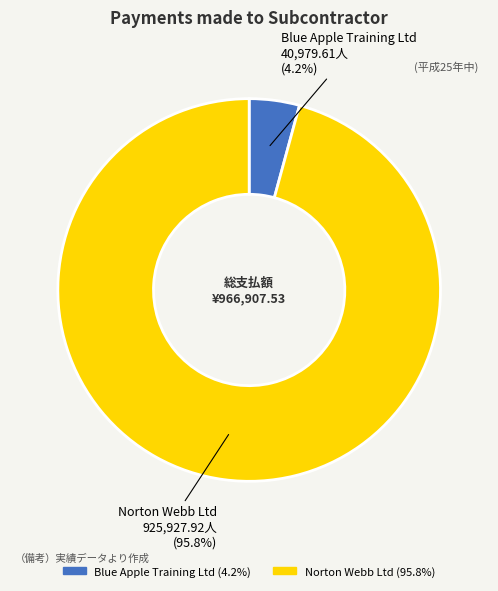

Which has a higher value, Norton Webb Ltd or Blue Apple Training Ltd?

Norton Webb Ltd